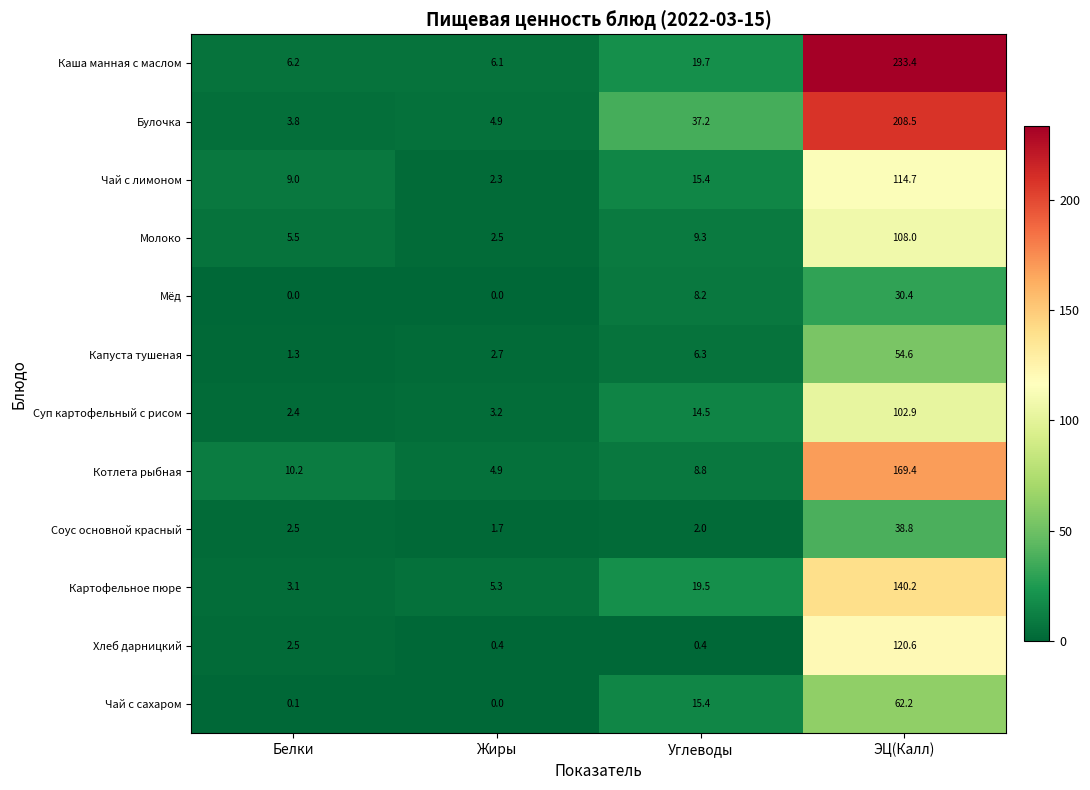

At which category does the chart reach its peak across all series?

ЭЦ(Калл)